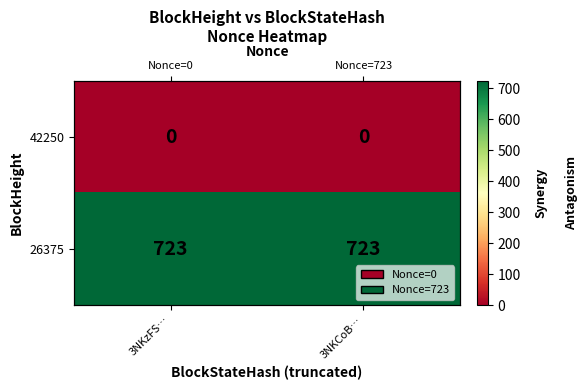

What is the maximum value shown in the chart?

723